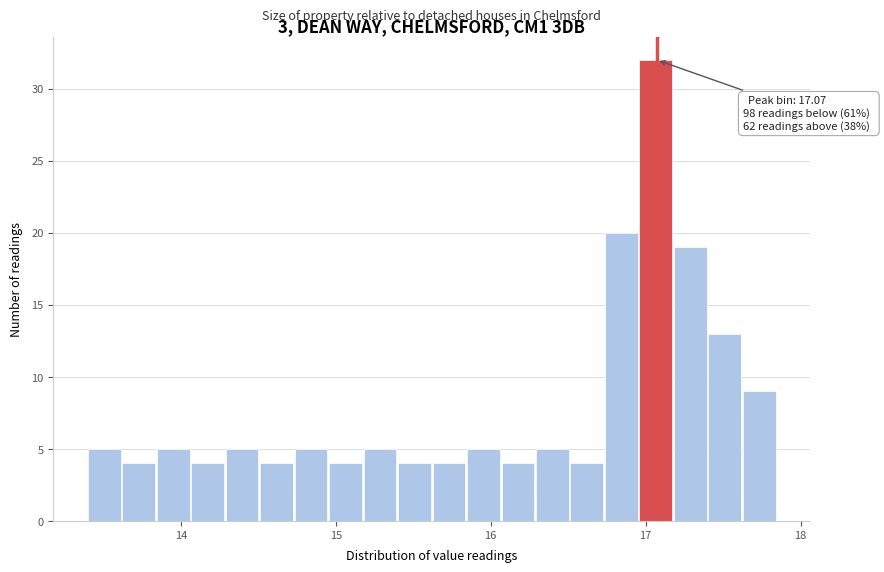

Around what value on the x-axis is the tallest bar? Give the approximate position of its centre, as read against the axis.

17.1